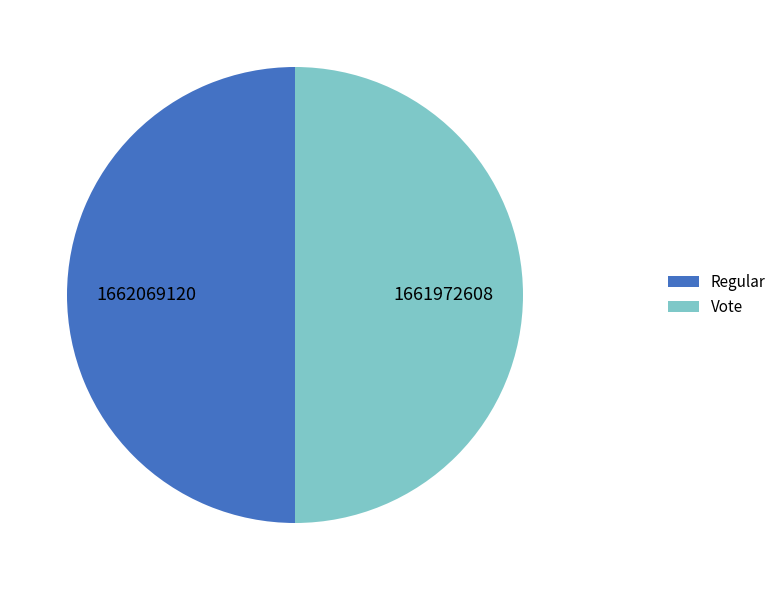

Is it true that Regular is 64% of the pie?

False